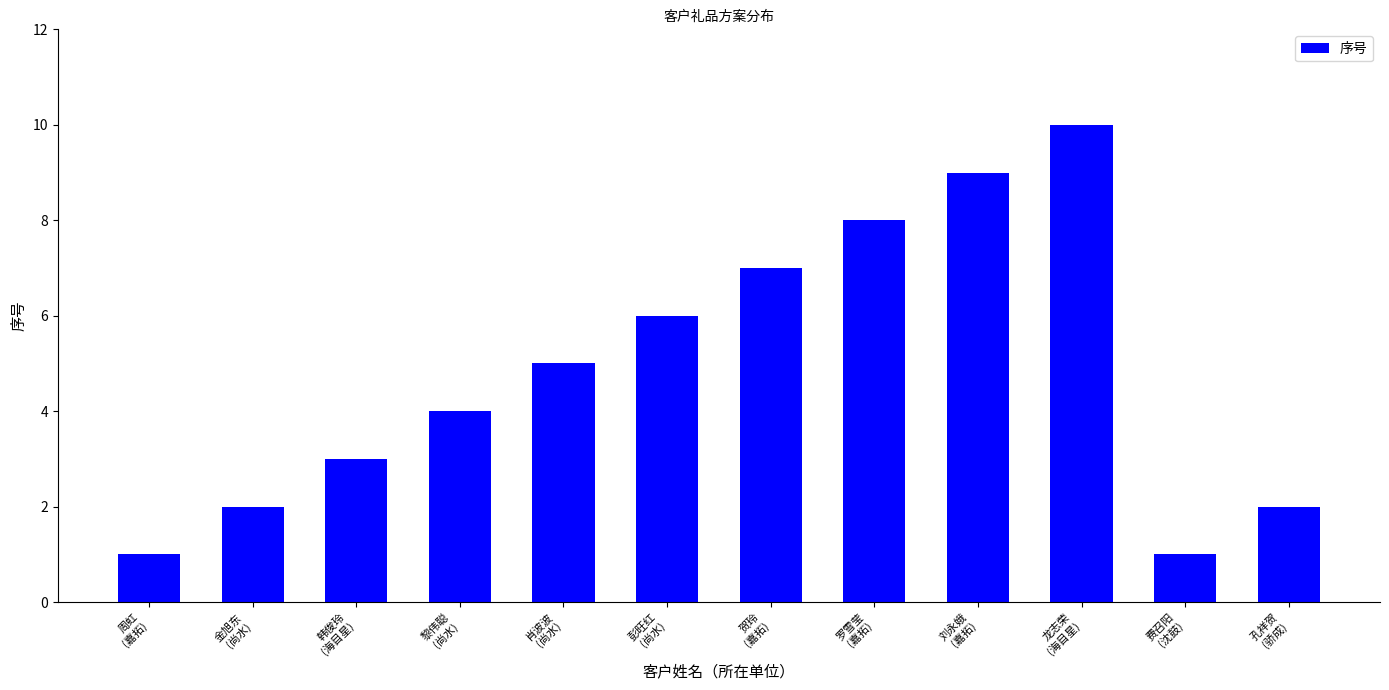

The value at 黎伟聪
(尚水) is 4. True or false?

True